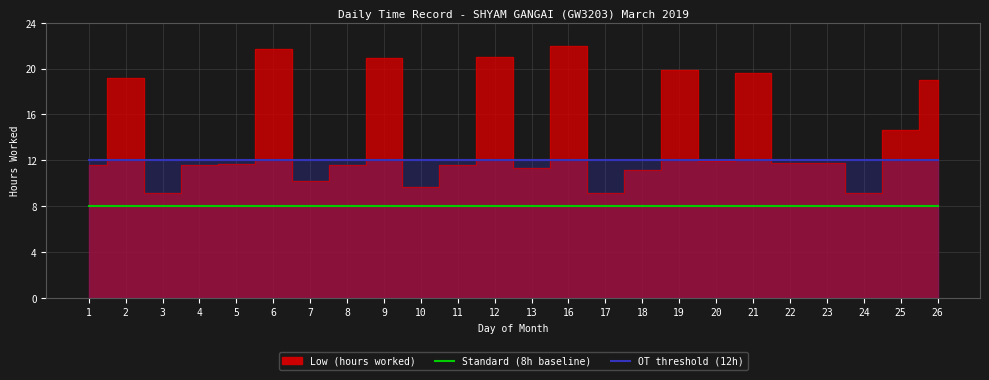

True or false: Standard (8h baseline) has a value of 8 at 26.

True